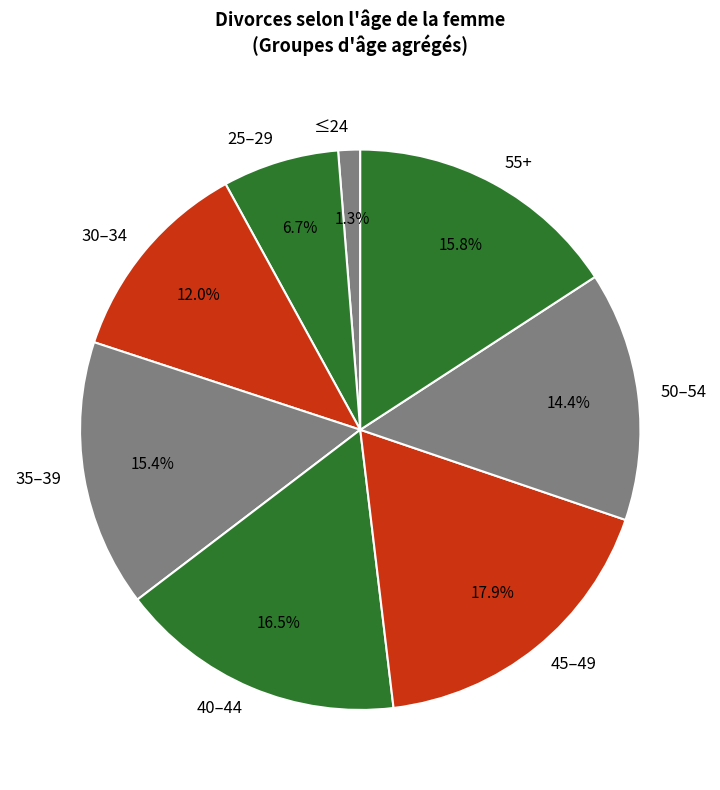

Which category has the smallest portion of the pie?

≤24